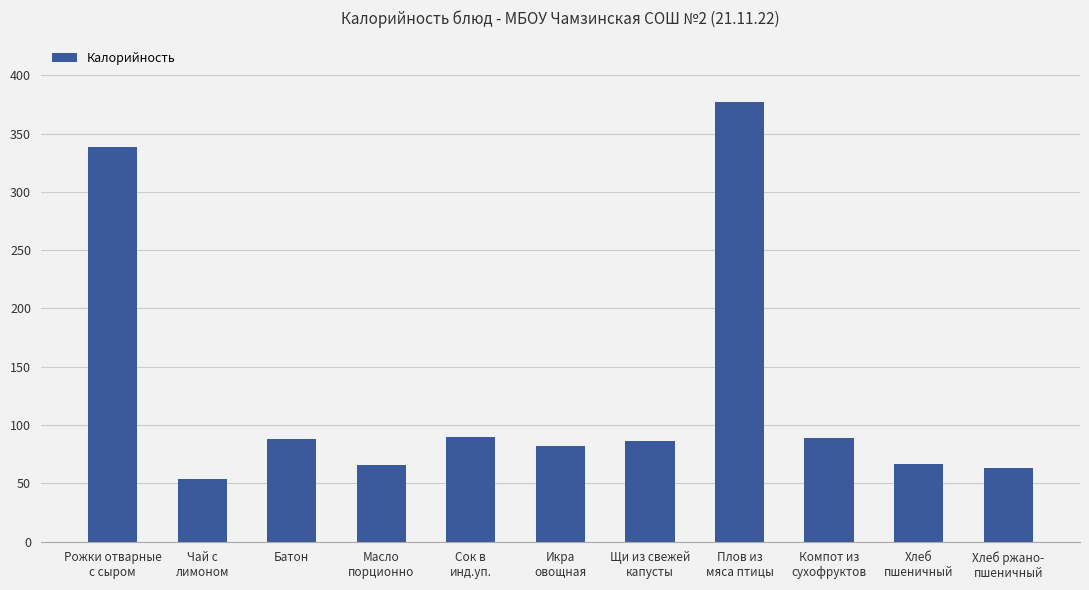

Between Рожки отварные
с сыром and Батон, which is larger?

Рожки отварные
с сыром